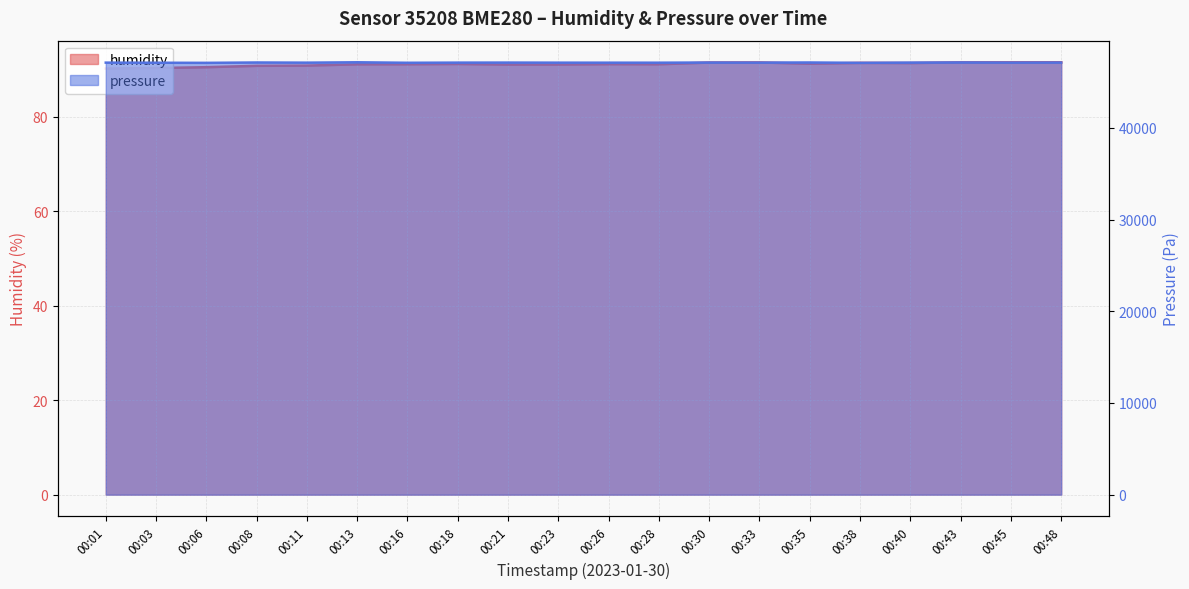

How many data points in pressure are above 47114?

10